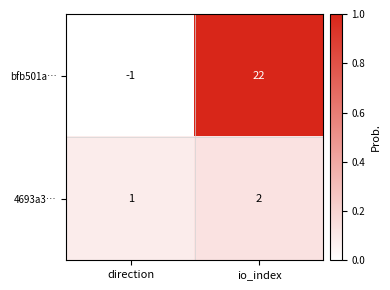

Between direction and io_index, which series saw the biggest shift?

bfb501a…